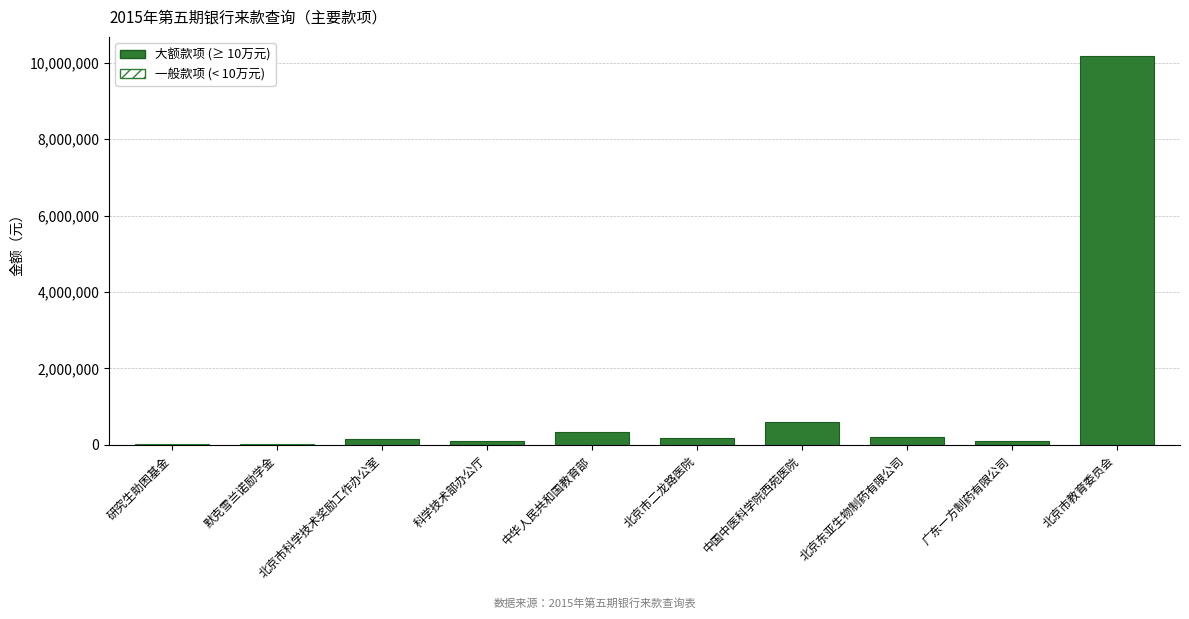

At how many categories does at least one series exceed 1273785?

1